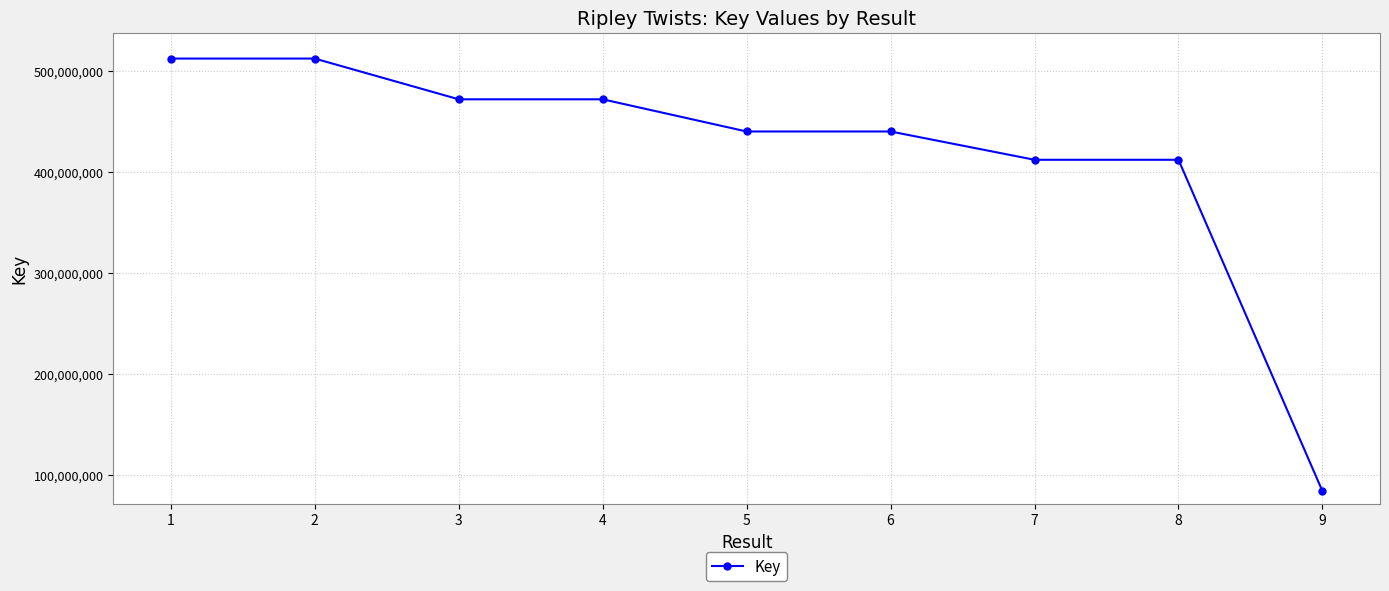

What is the smallest value displayed?

84080735